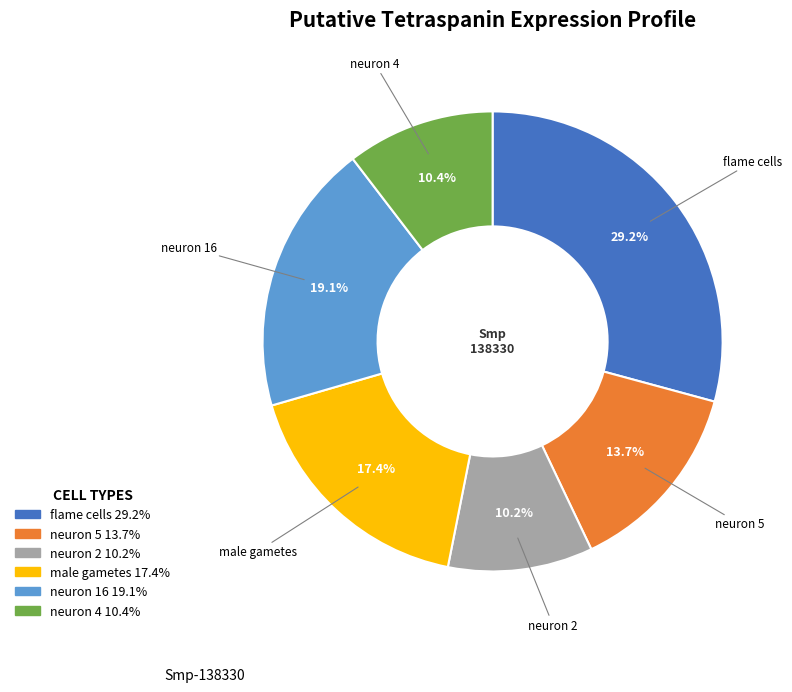

Combined, what portion of the pie is neuron 5 and flame cells?

42.9%